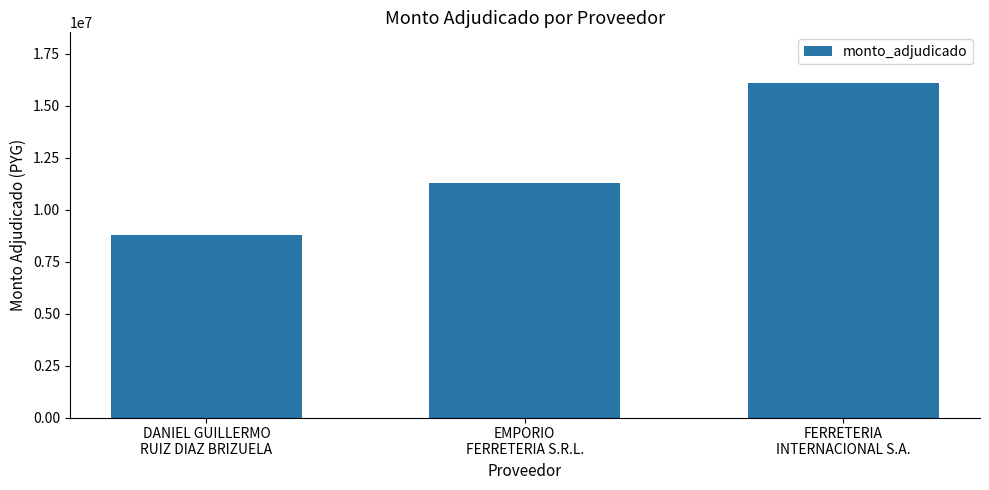

What is the label of the 2nd bar from the left?

EMPORIO
FERRETERIA S.R.L.